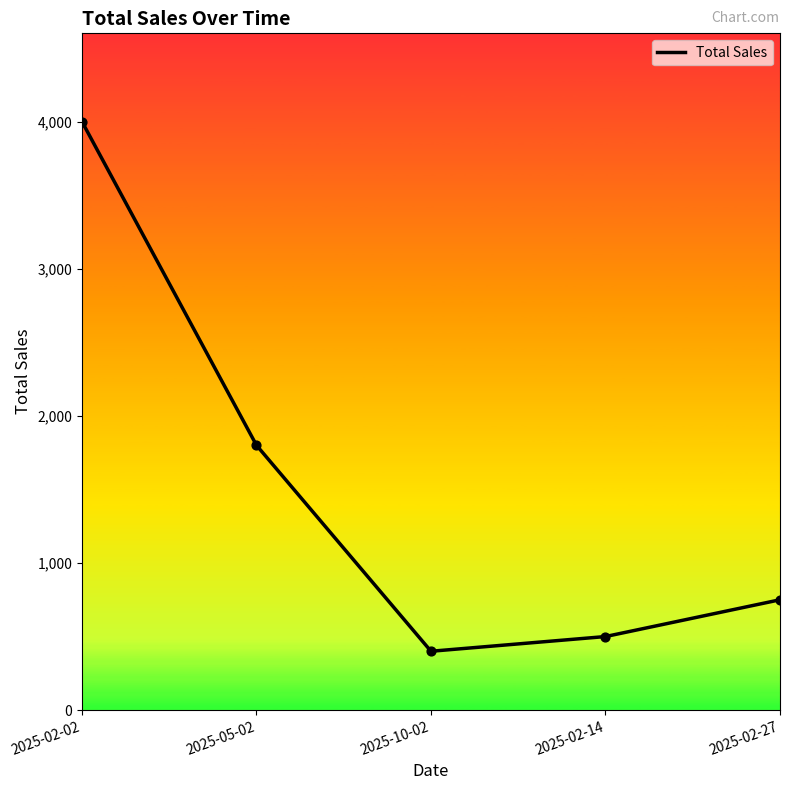

Between 2025-10-02 and 2025-02-27, which is larger?

2025-02-27